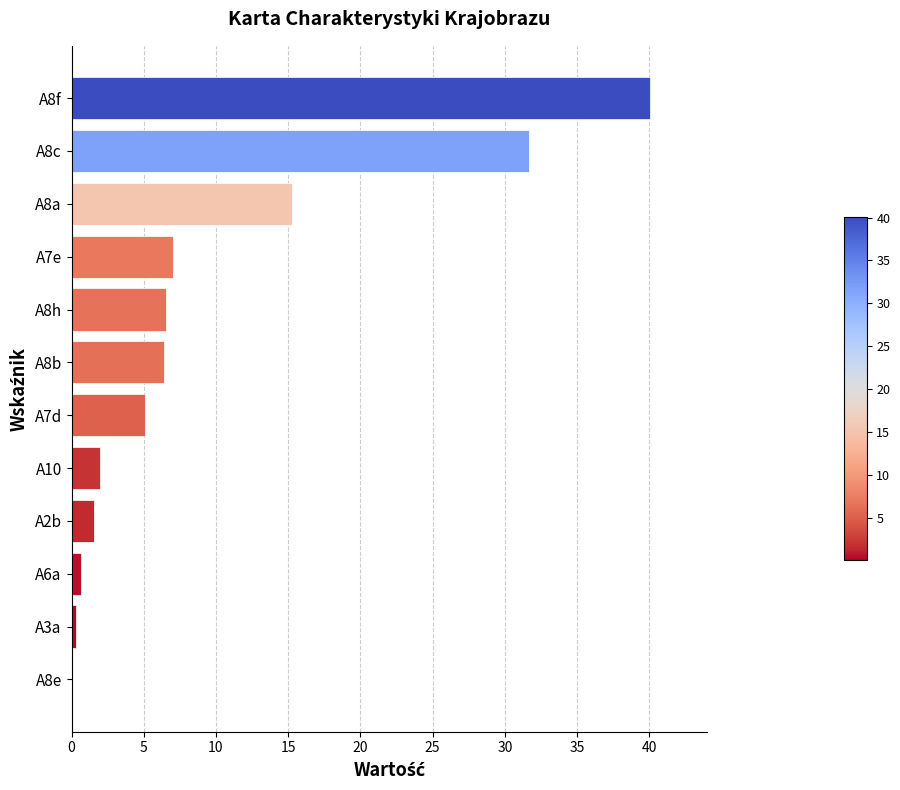

What is the sum of all values?

116.7